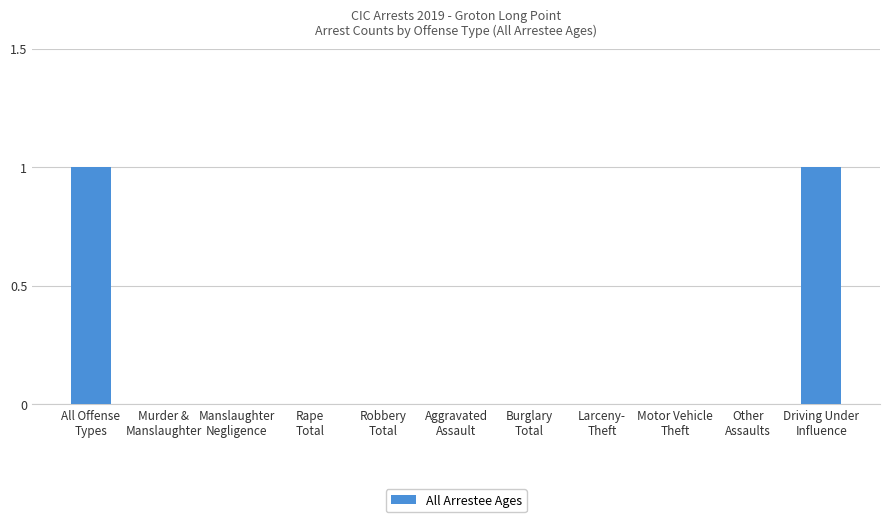

Count the number of data series in this chart.

1